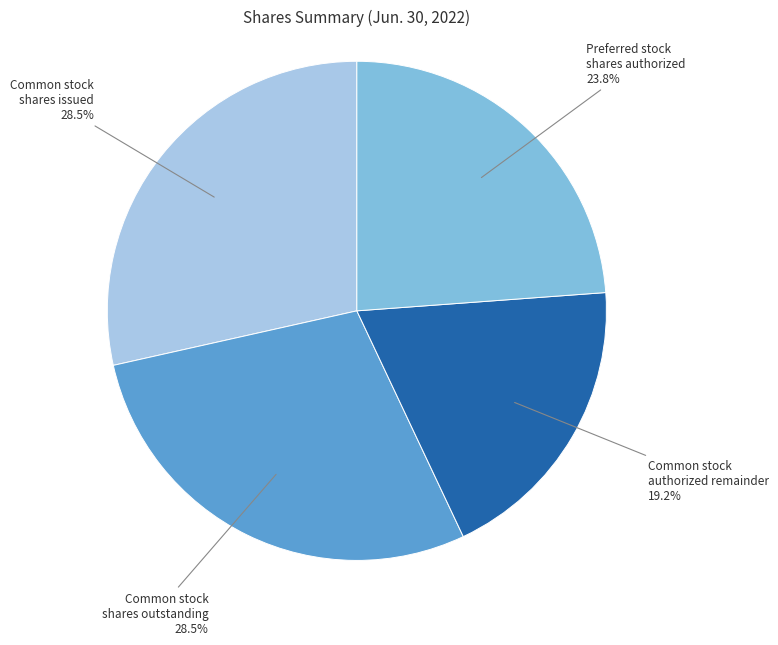

Which slice is the smallest?

Common stock authorized remainder